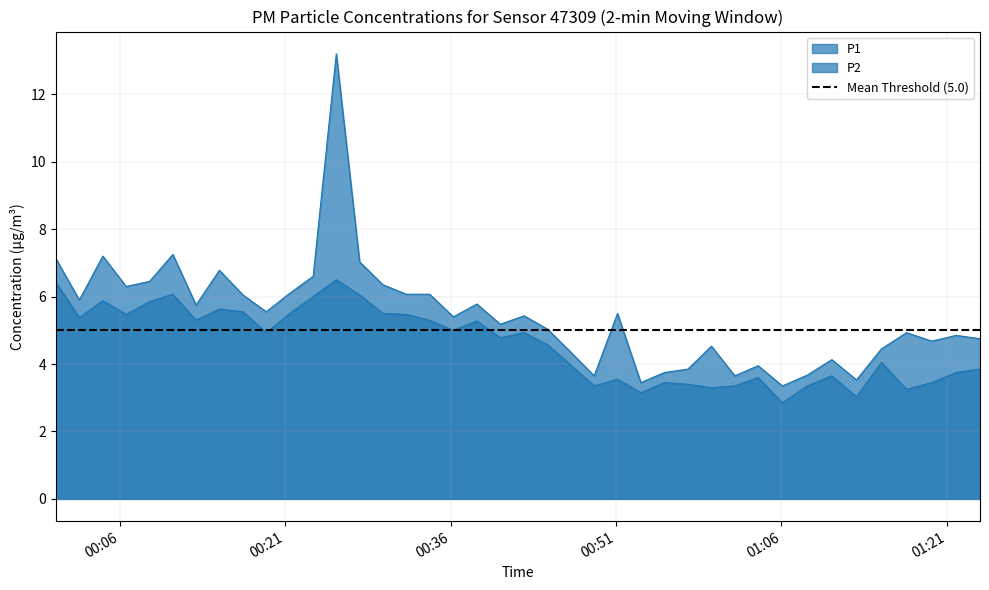

At how many categories does at least one series exceed 10?

1